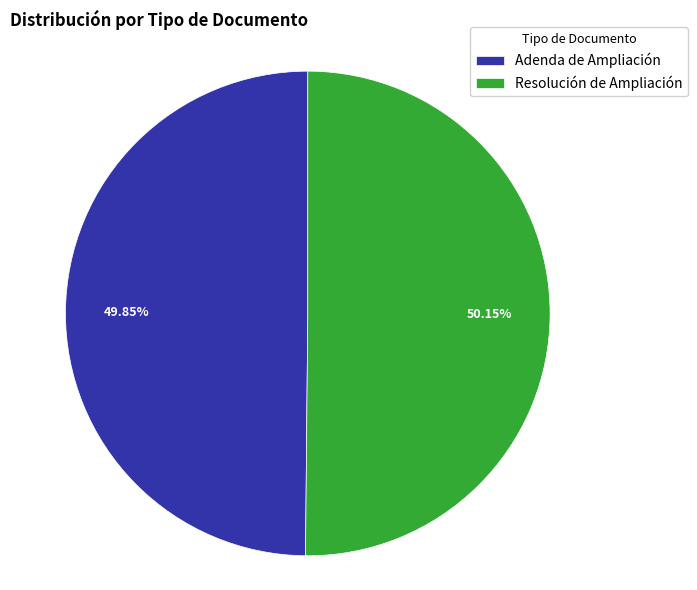

Do Adenda de Ampliación and Resolución de Ampliación together represent more than half of the pie?

Yes